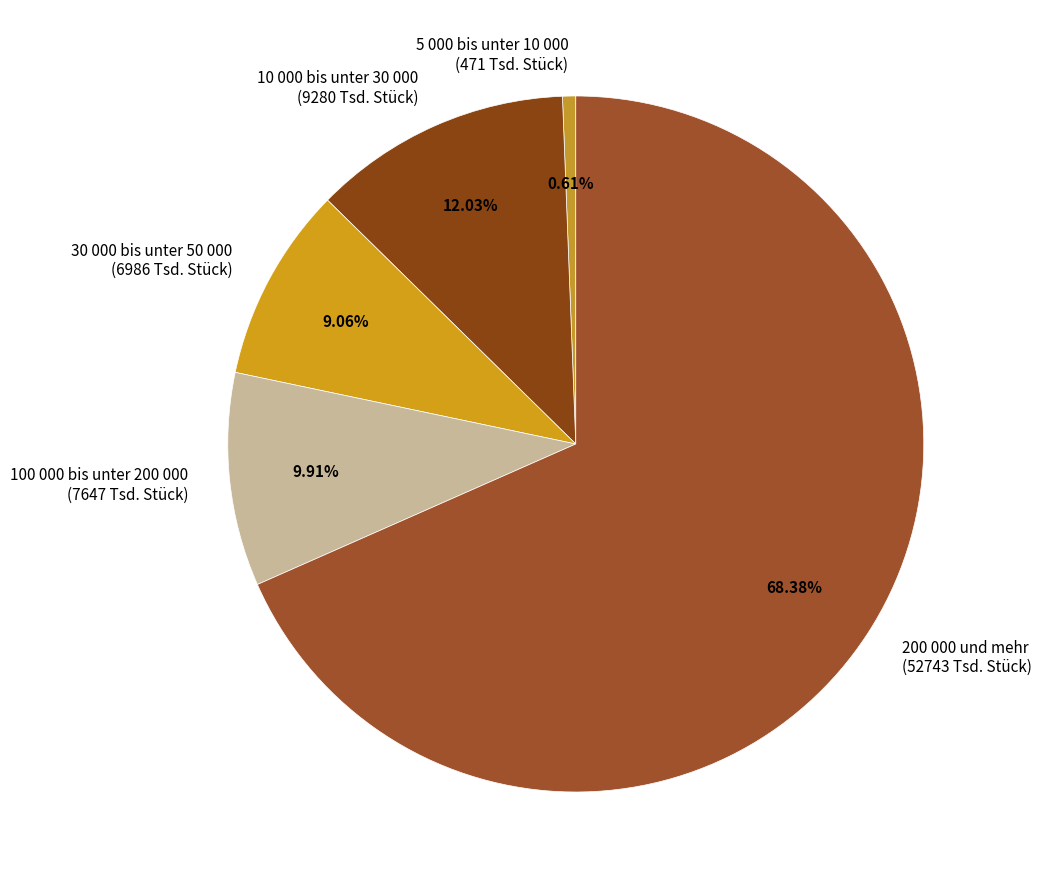

To the nearest percent, what is the difference between the 5 000 bis unter 10 000 and 10 000 bis unter 30 000 slice percentages?

11%